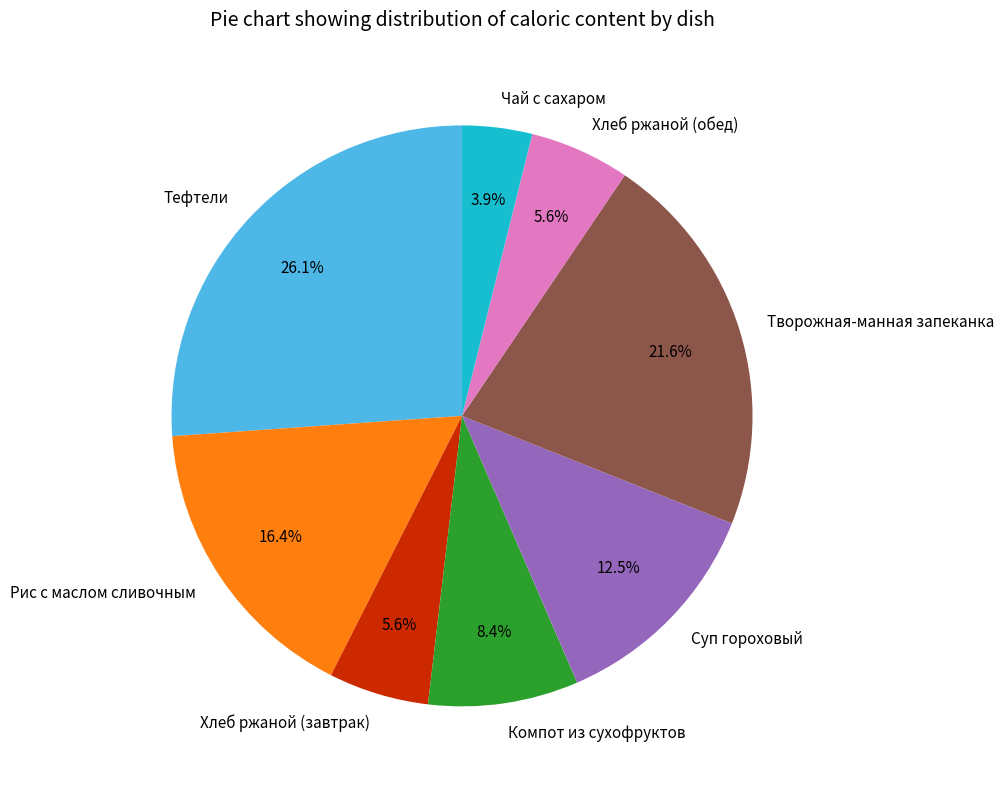

To the nearest percent, what percentage of the pie is Творожная-манная запеканка?

22%